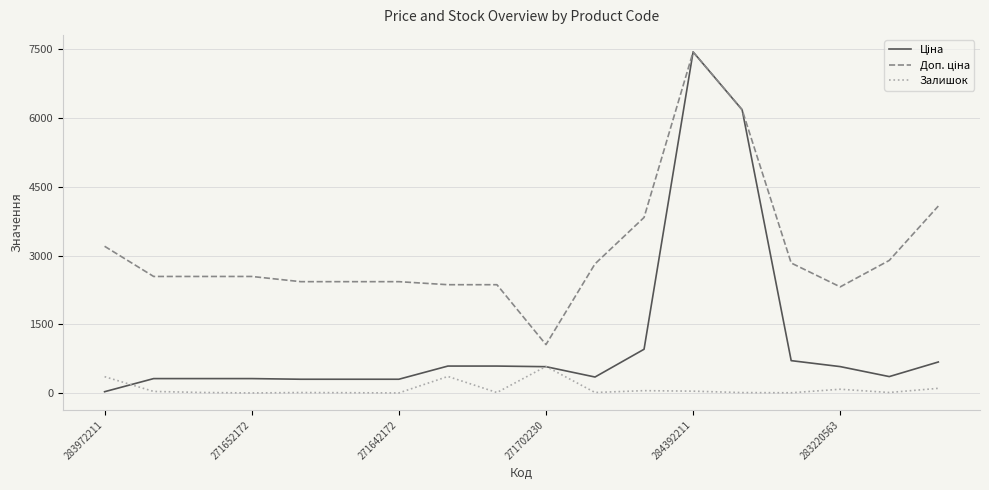

Is this an area chart (filled region under the line)?

No